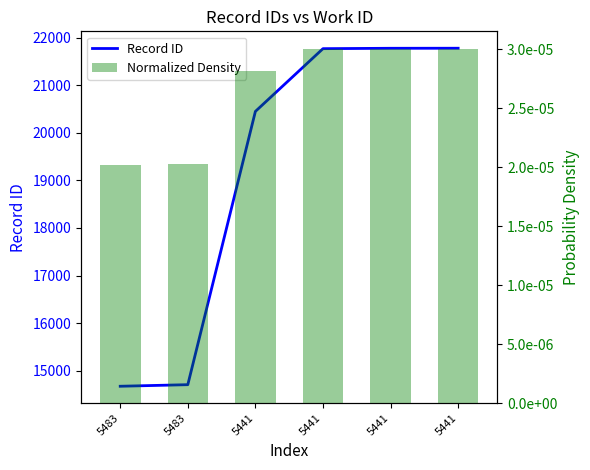

What is the difference between the highest and lowest values at 5483?

14673.0